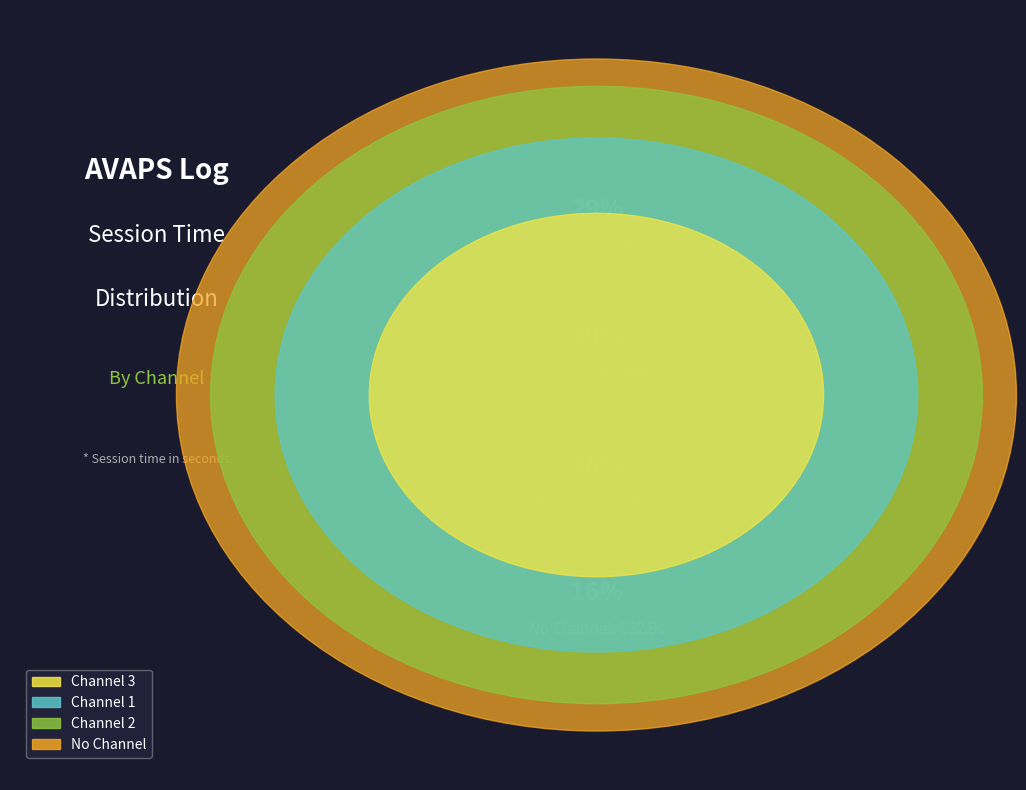

Combined, what portion of the pie is Channel 2 and No Channel?

41.5%